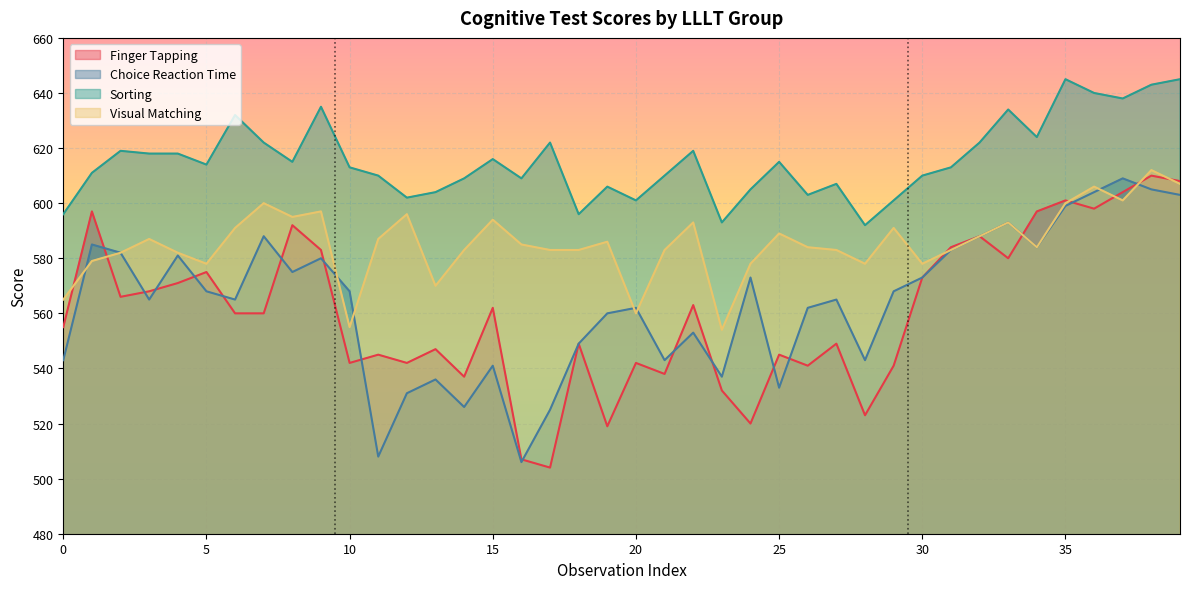

What is the sum of all Choice Reaction Time values?

22562